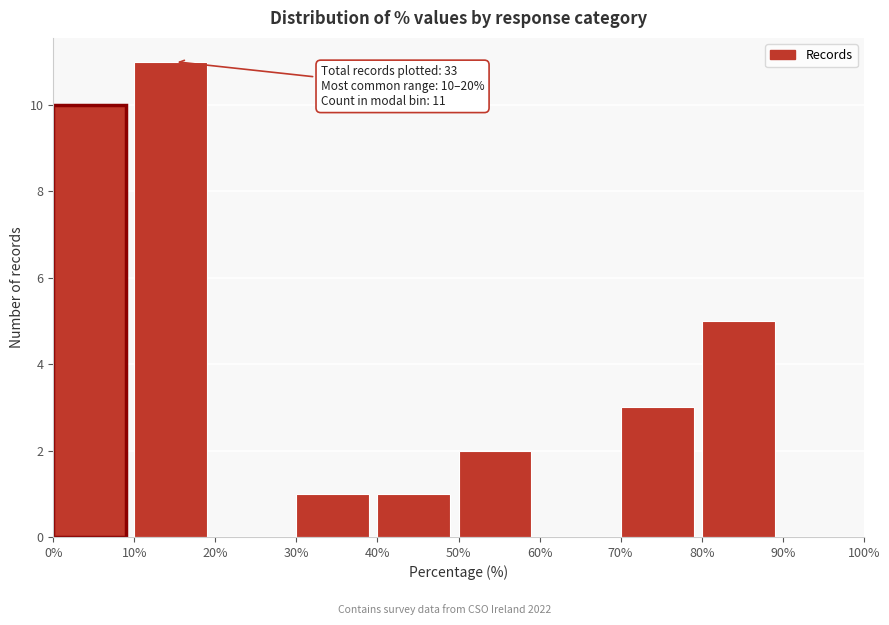

Over which range of the x-axis is the bar tallest?

10% to 20%